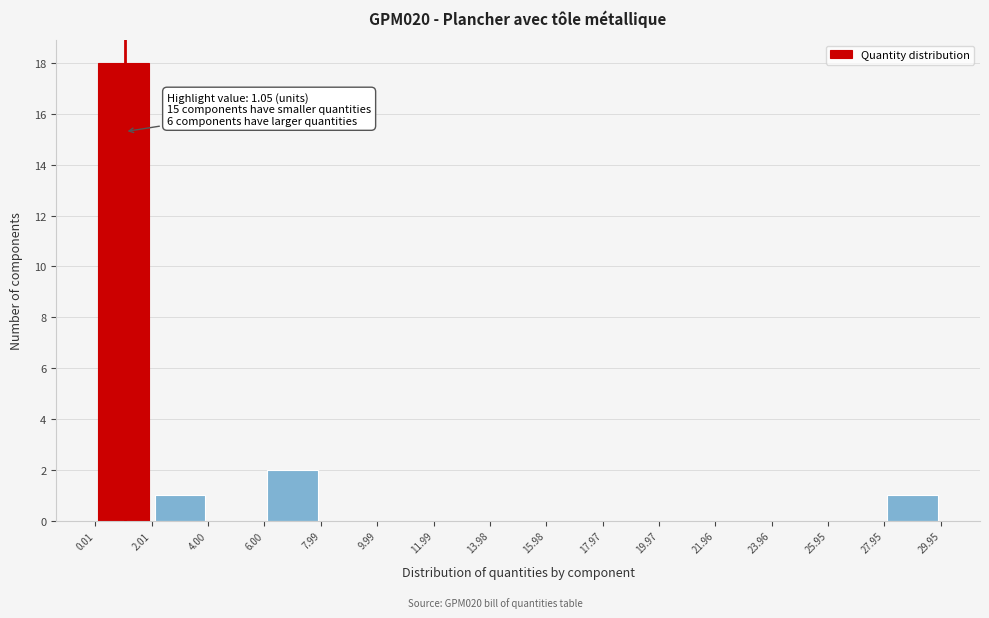

Which range on the x-axis has the tallest bar?

0.01 to 2.01